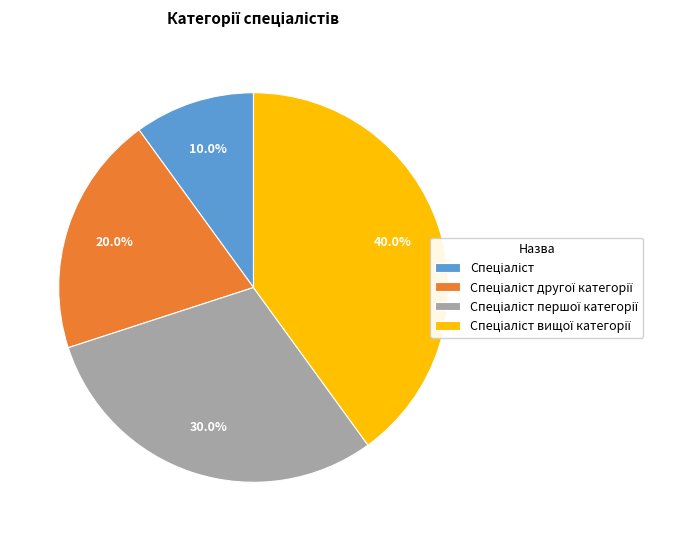

Does any single category account for the majority?

No